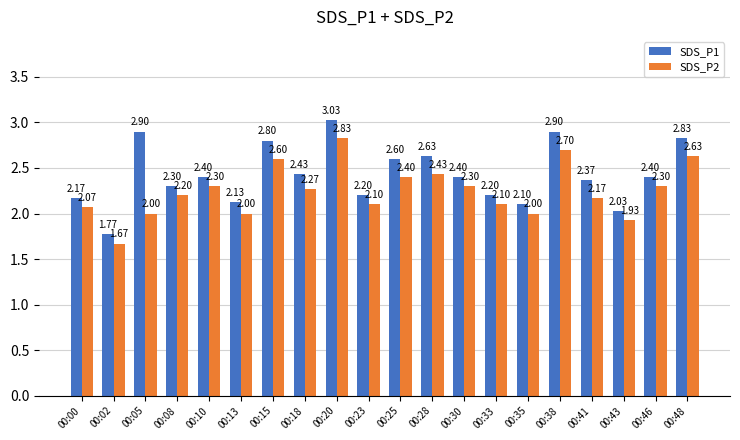

What is the approximate value of SDS_P1 at 00:35?

2.1